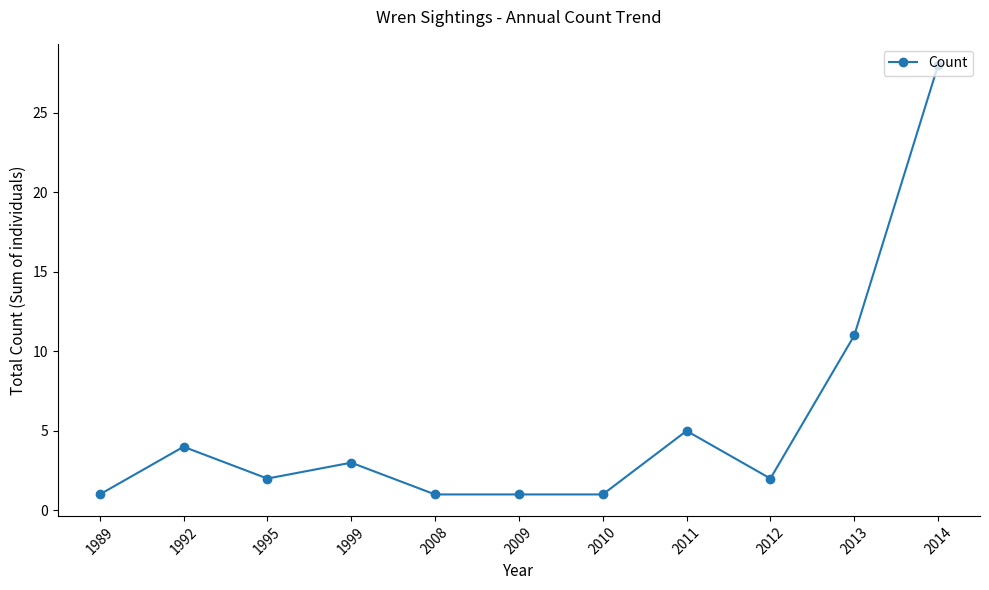

What is the sum of all values?

59